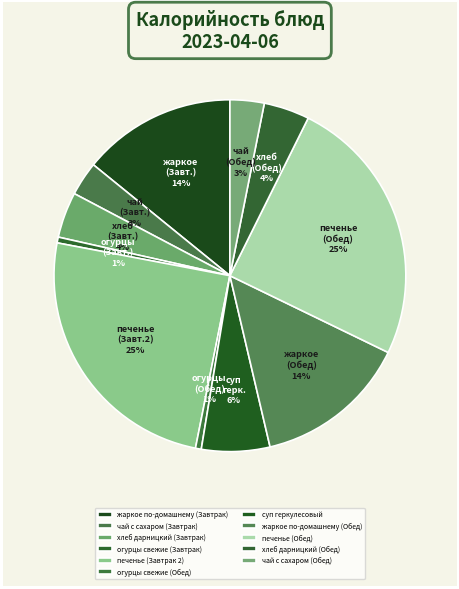

To the nearest percent, what is the difference between the largest and smallest slice percentages?

24%